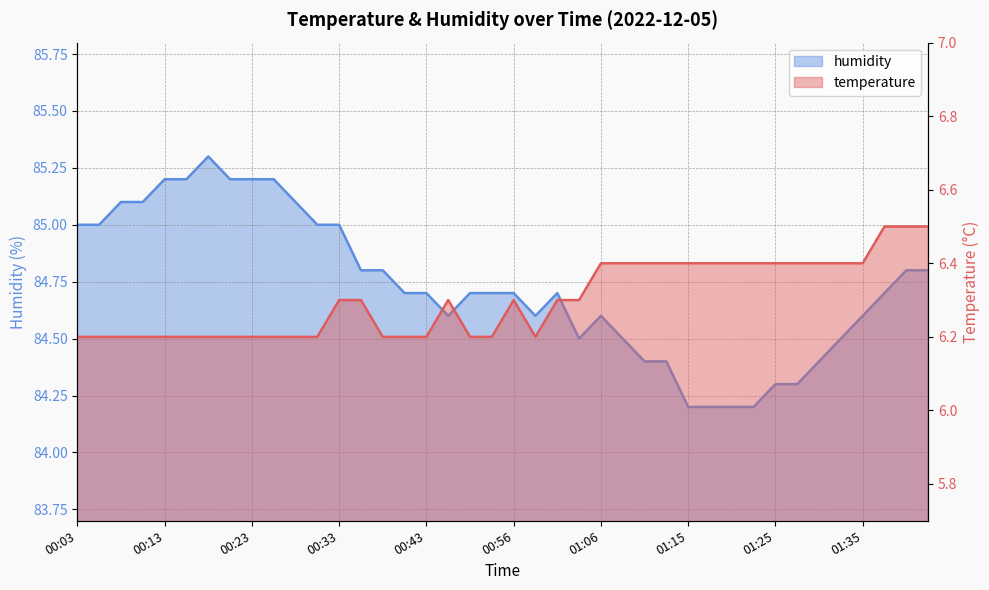

How many interior local valleys does the humidity series have?

3